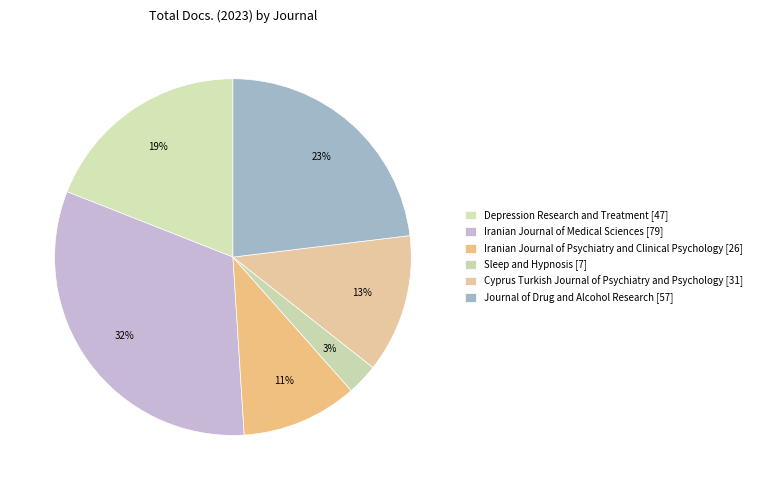

To the nearest percent, what percentage of the pie is Sleep and Hypnosis?

3%